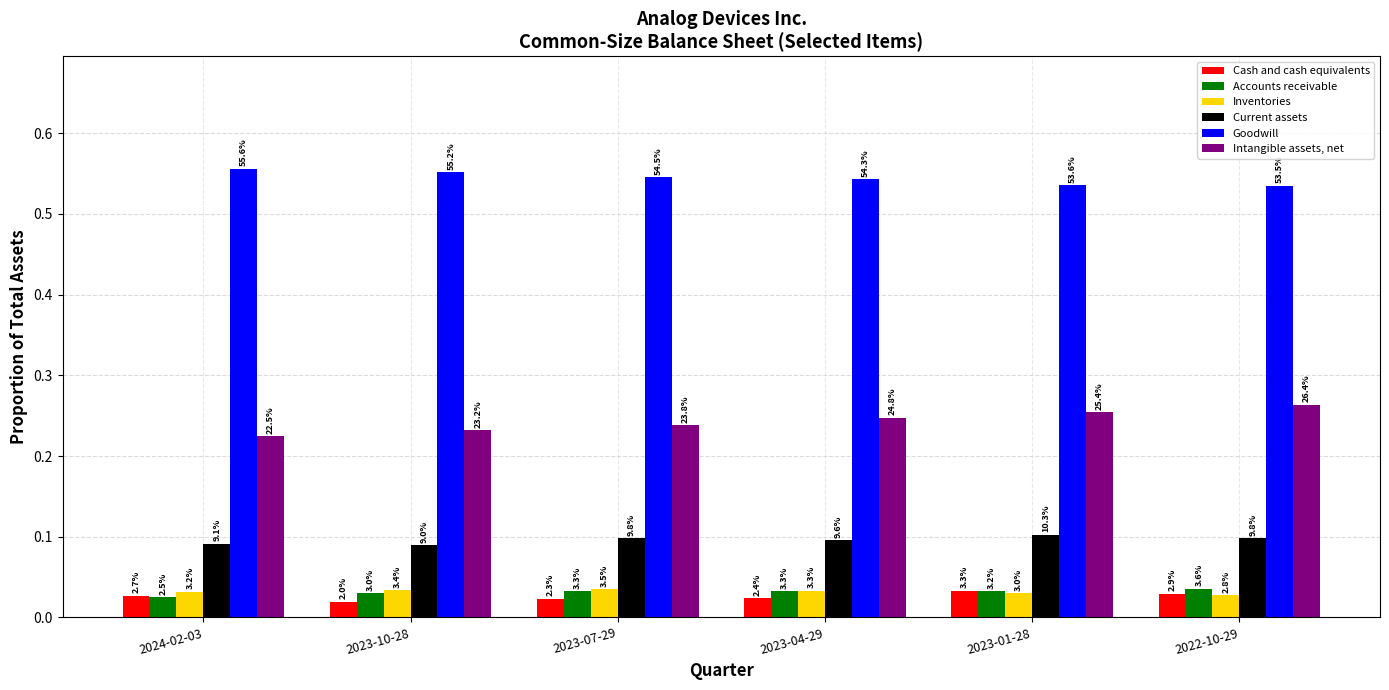

What is the label of the 6th bar from the right?

2024-02-03